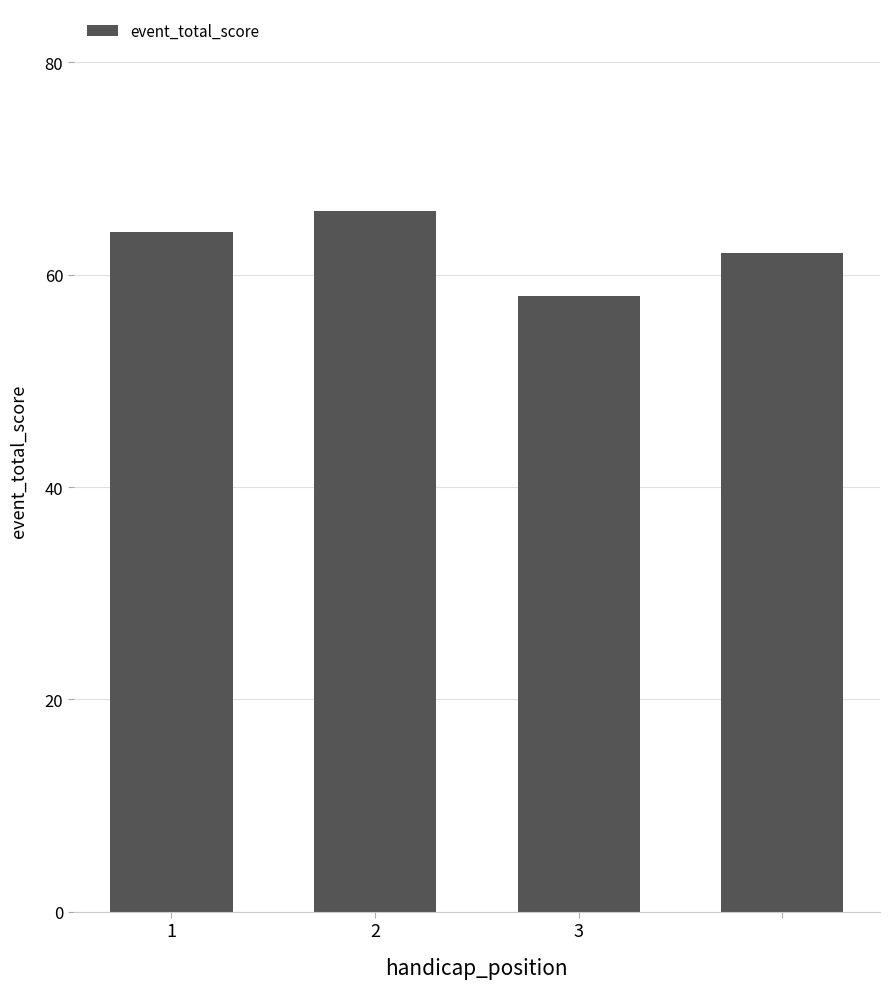

Count the values in the range 62 to 66.

3